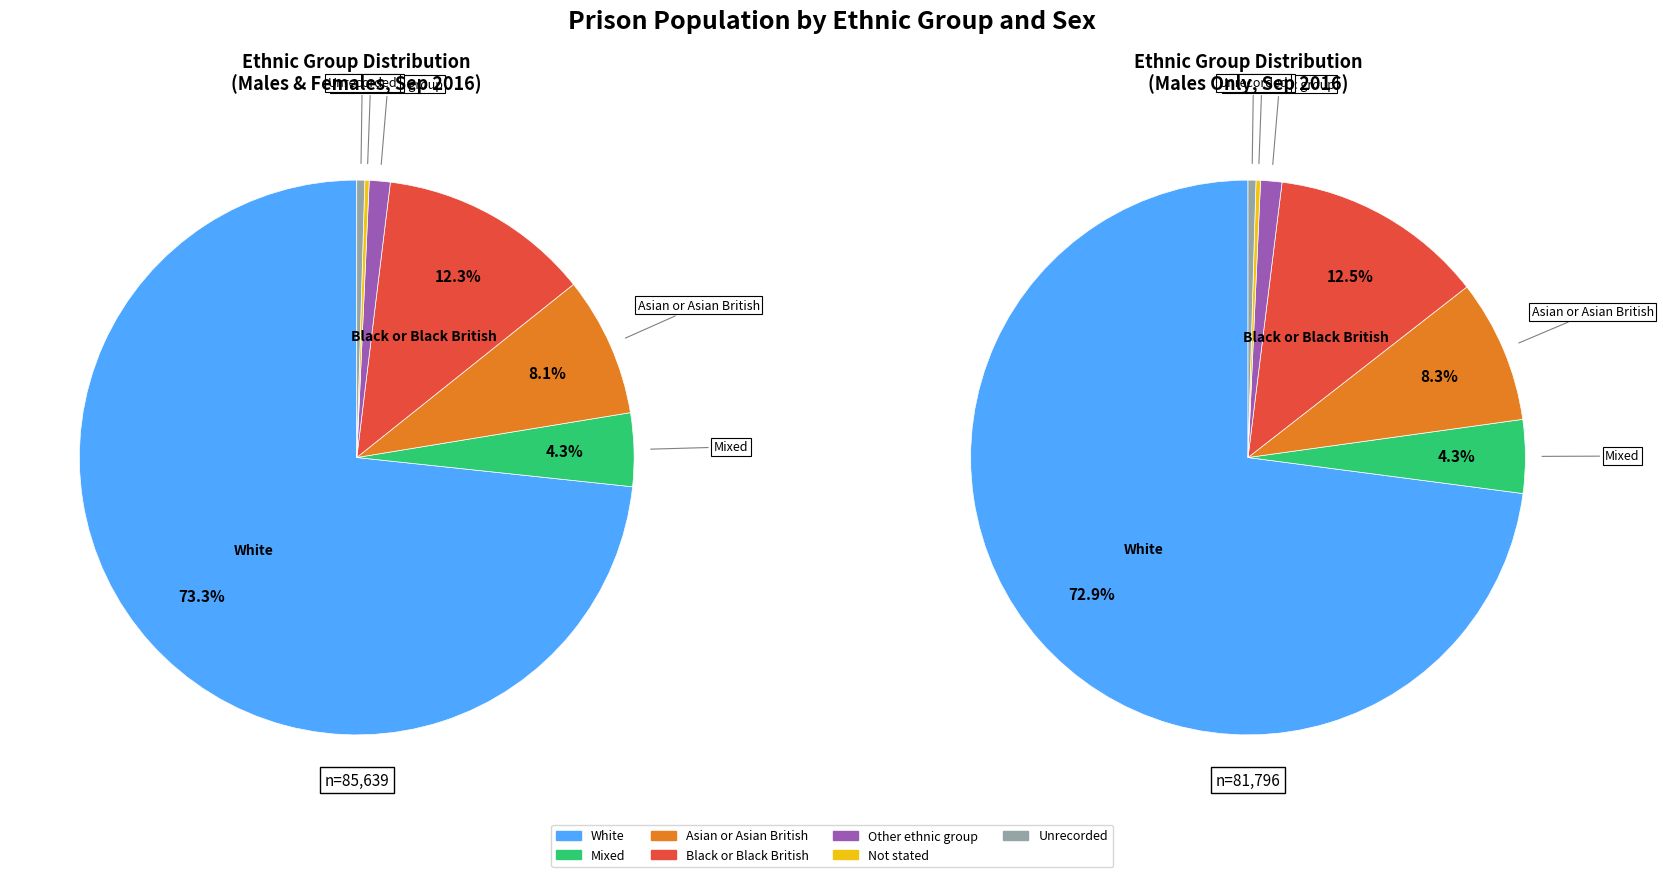

Count the number of slices in the pie.

7